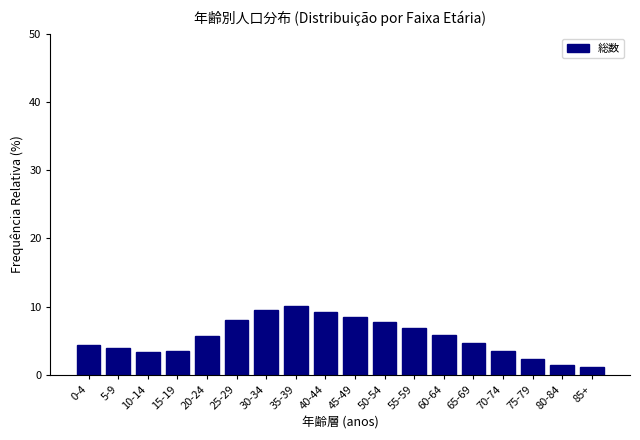

What position from the right is 45-49?

9